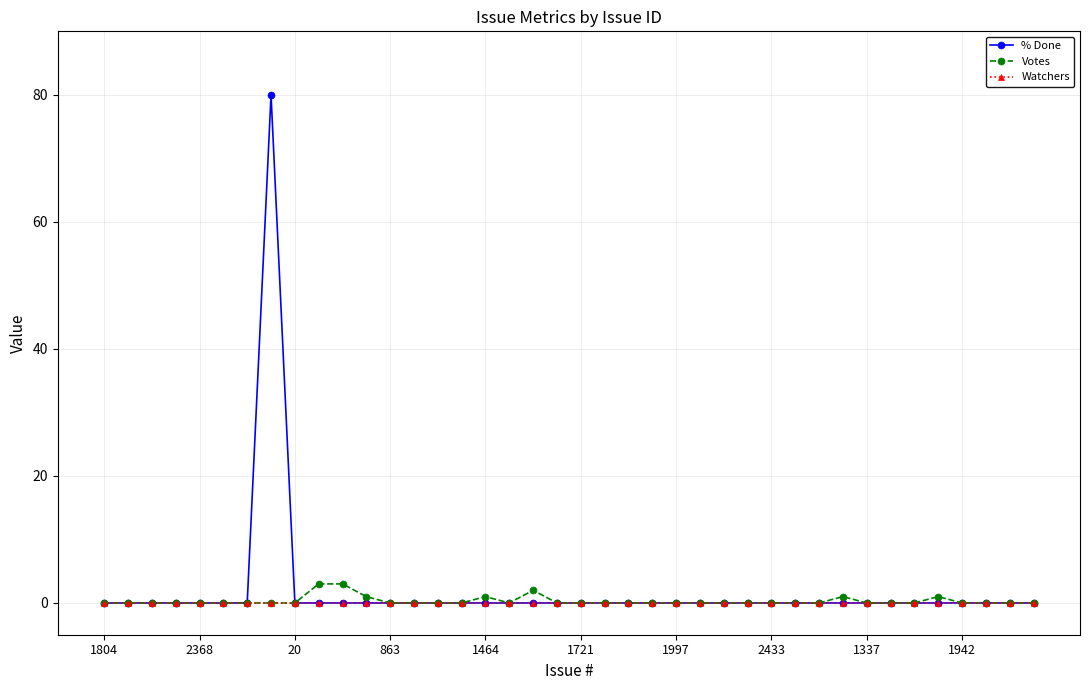

Which series has the largest range (max minus min)?

% Done